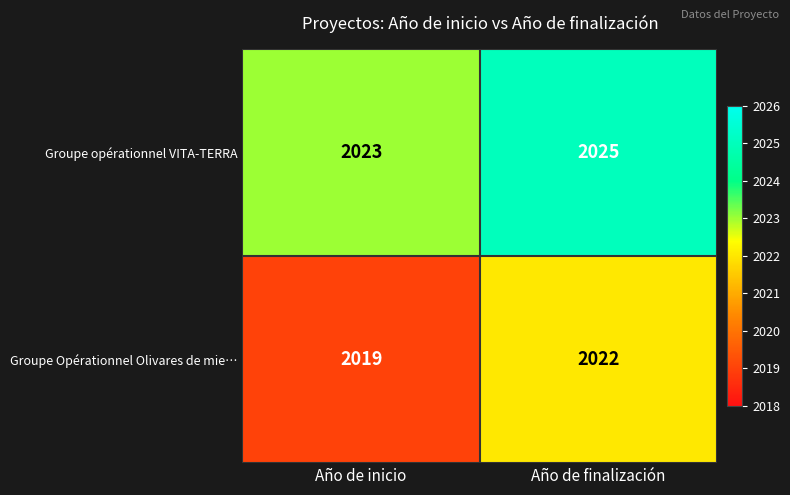

Rank the series by their average value, from lowest to highest.

Groupe Opérationnel Olivares de mie…, Groupe opérationnel VITA-TERRA